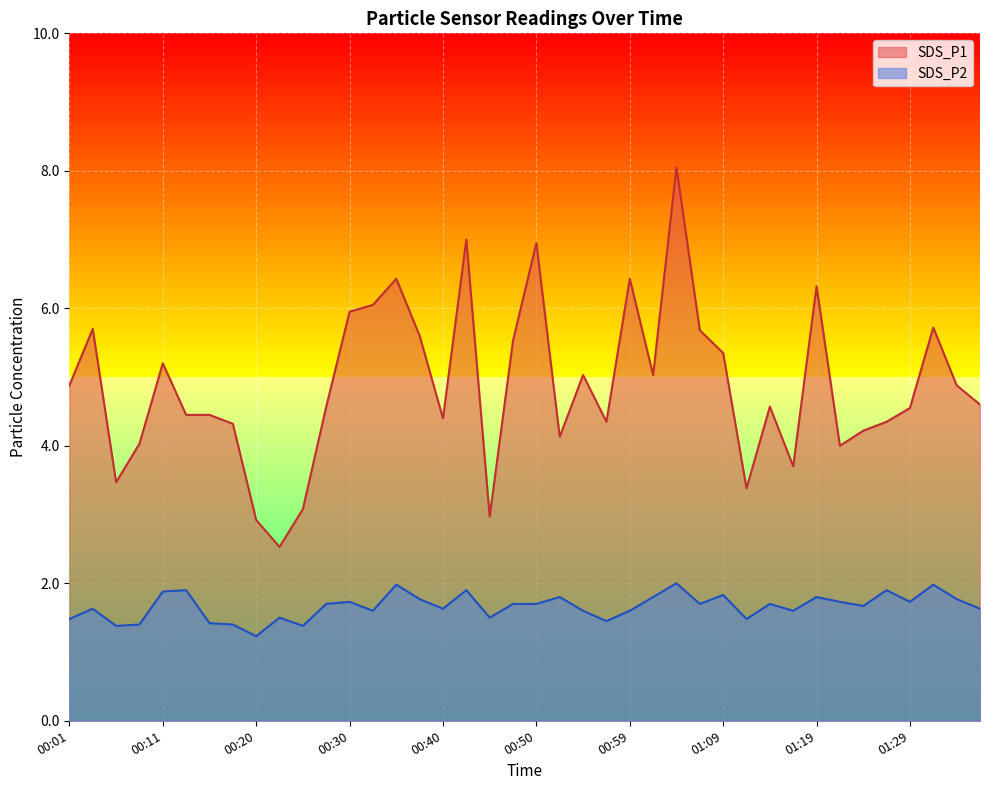

Is it true that SDS_P1 equals 3.4 at 01:12?

True